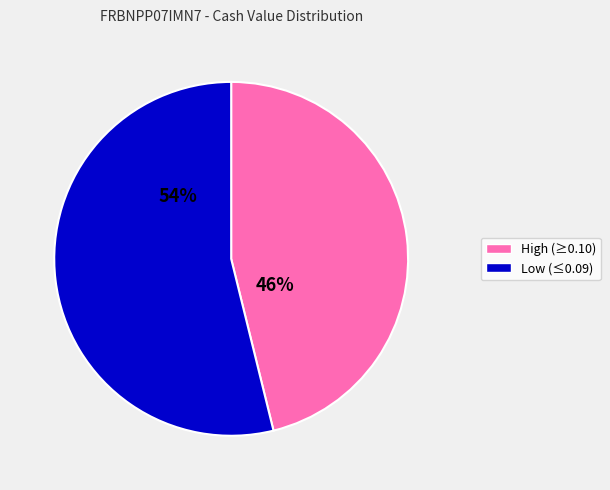

How many slices are in this pie chart?

2